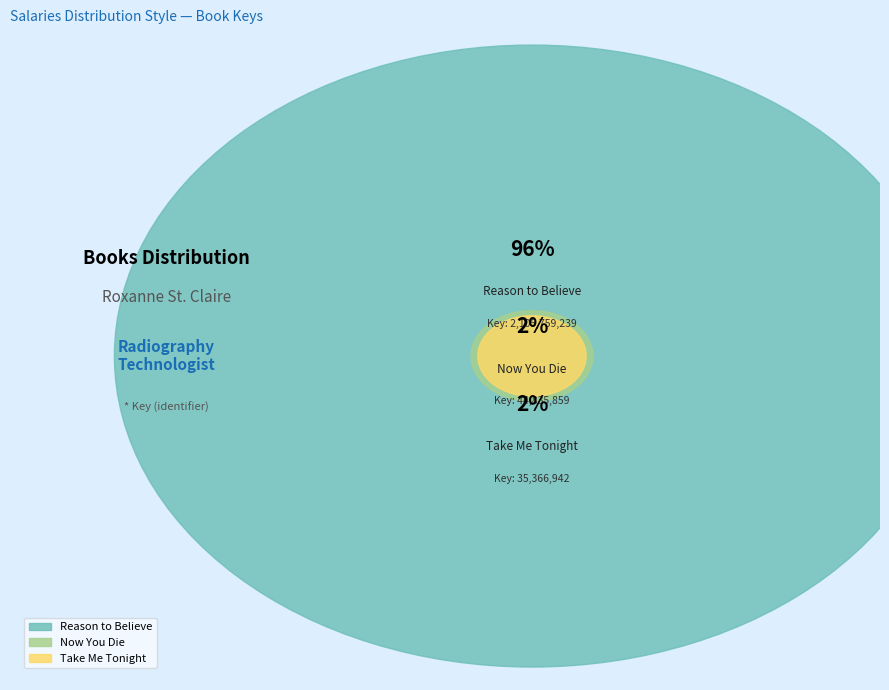

Which slice is the largest?

Reason to Believe